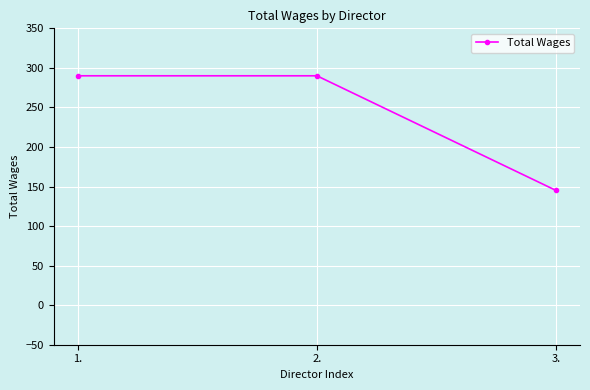

What is the label of the 1st point from the right?

3.